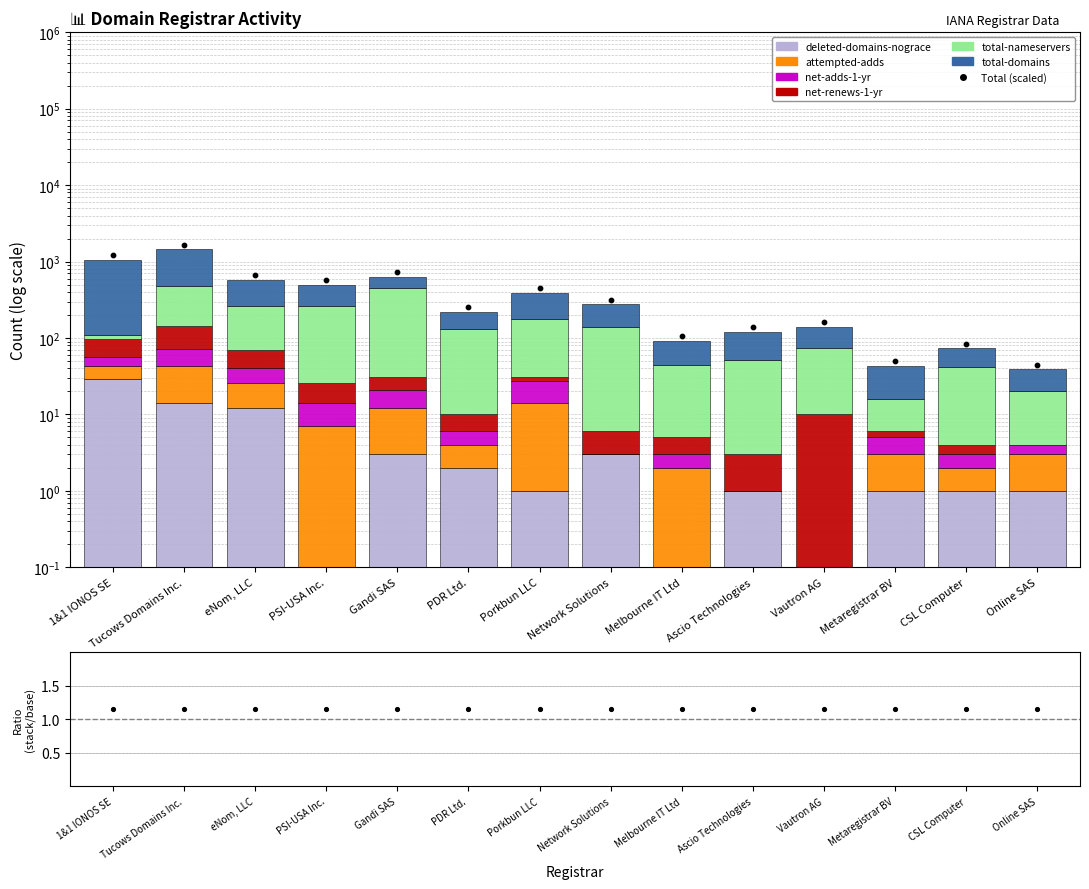

Which series contains the highest Y value?

total-domains